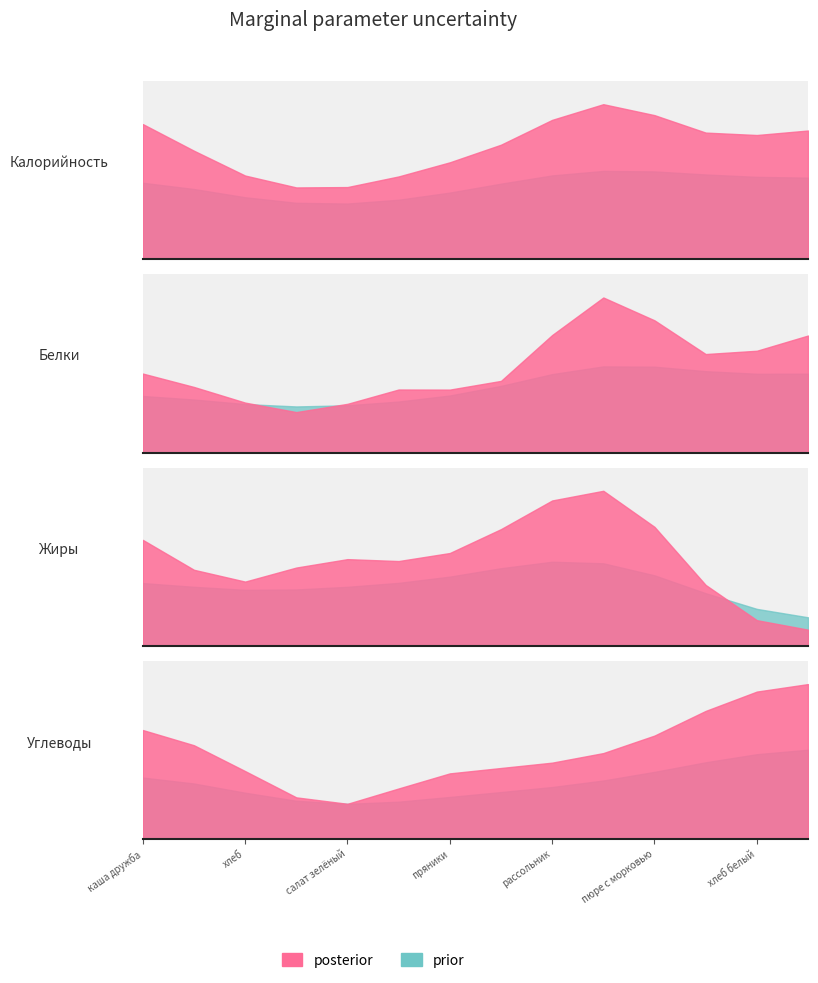

How many lines are shown in the chart?

4